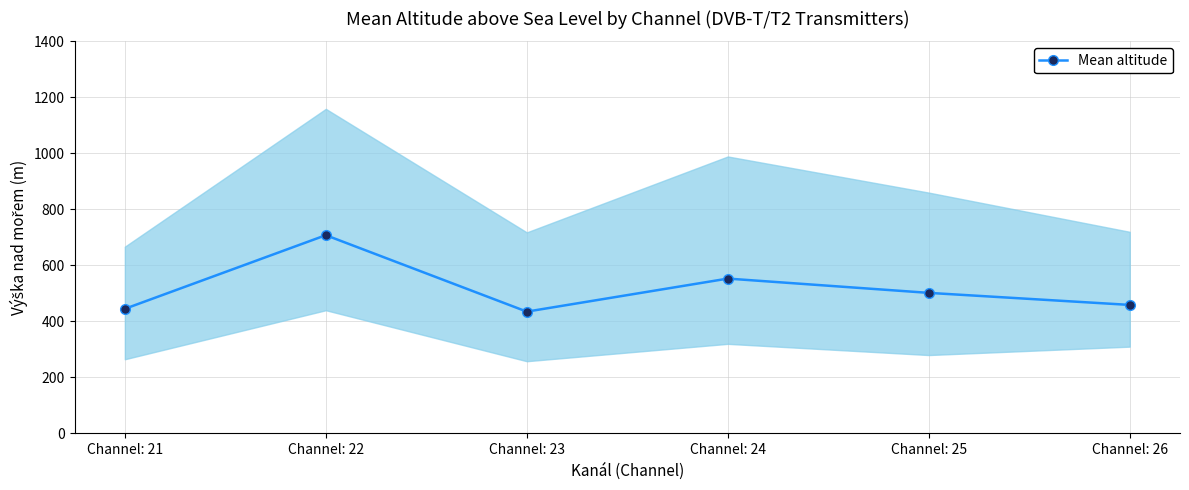

What is the average value?

517